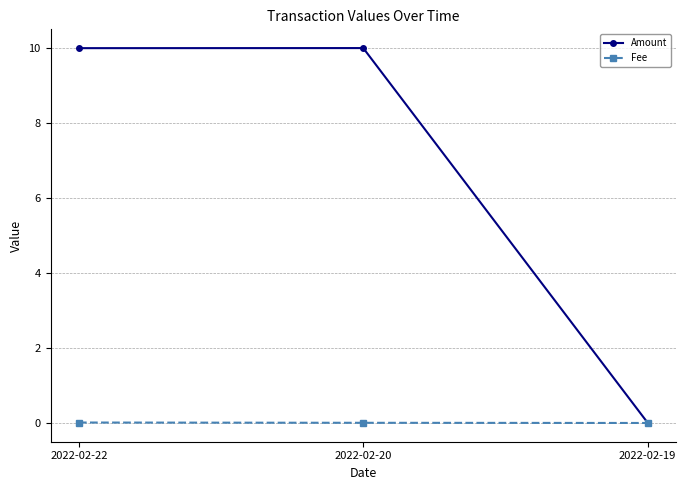

What is the maximum value for Amount?

10.0